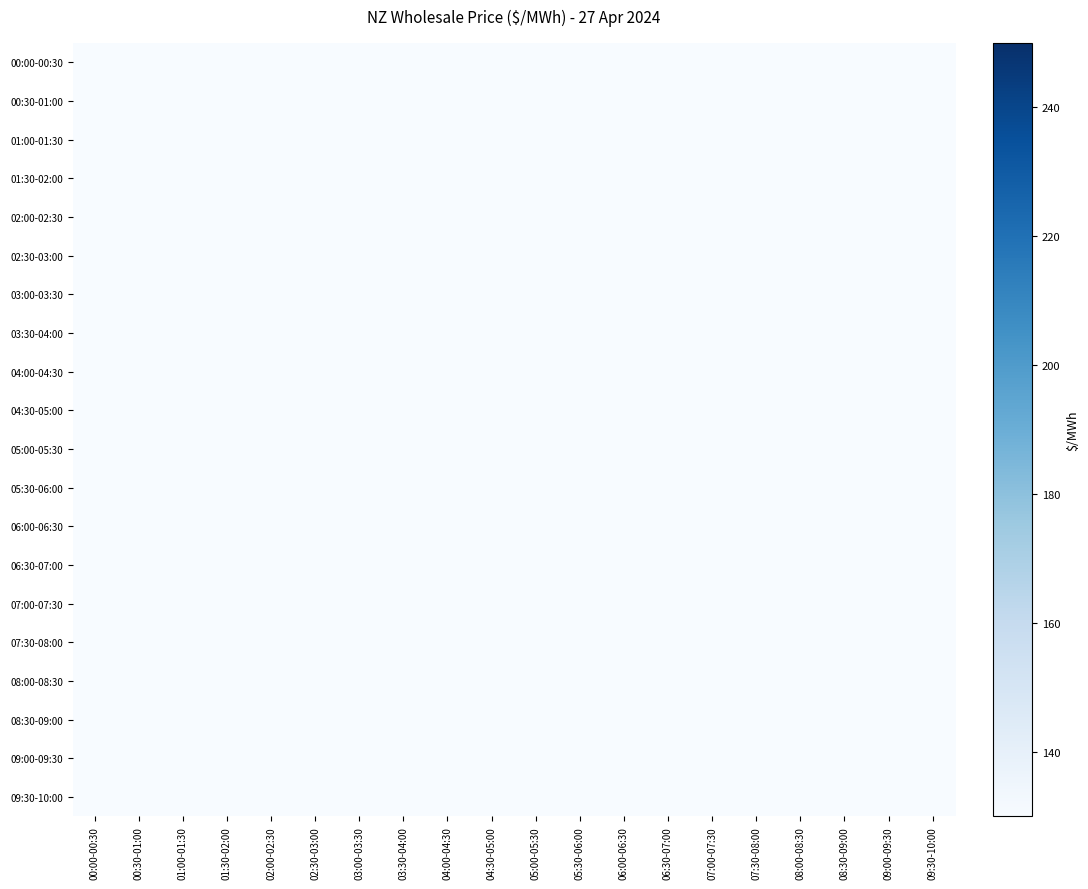

At which category is the sum across all series the highest?

00:30-01:00